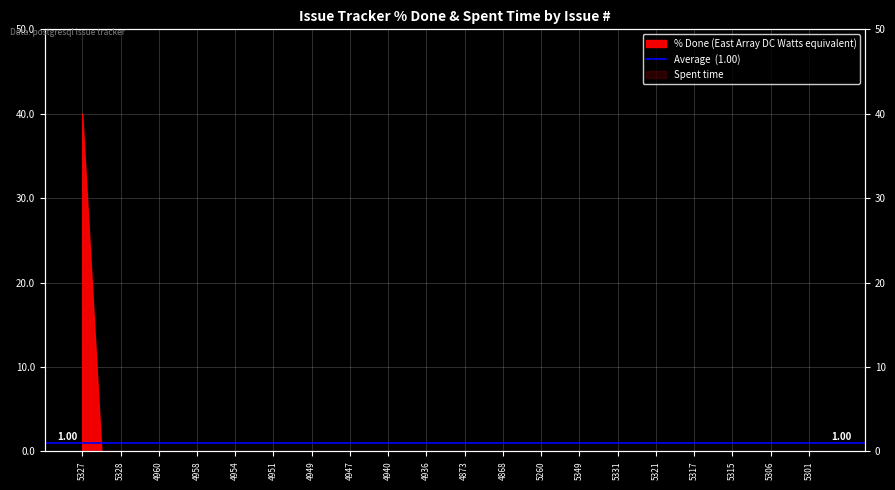

Where is the data nearest to the value 20?

5327